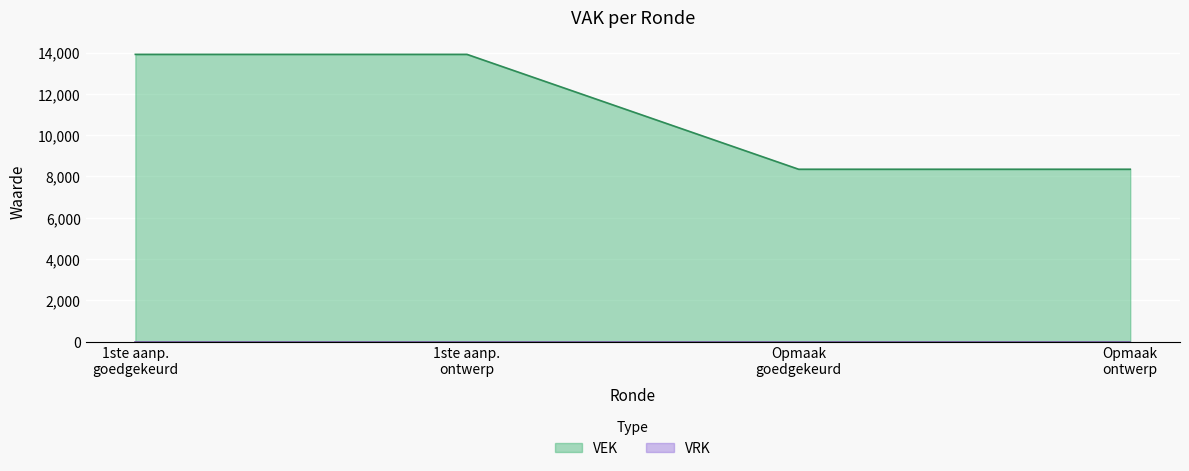

How many values are between 8350 and 13914?

4